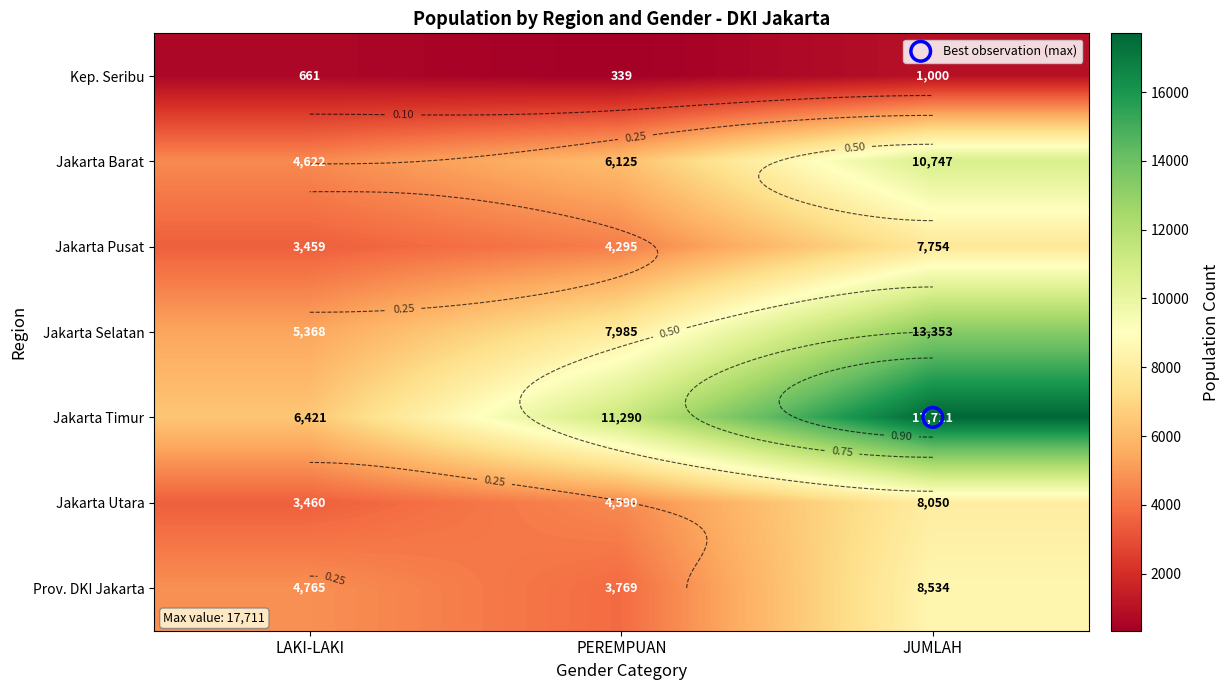

What is the maximum value shown in the chart?

17711